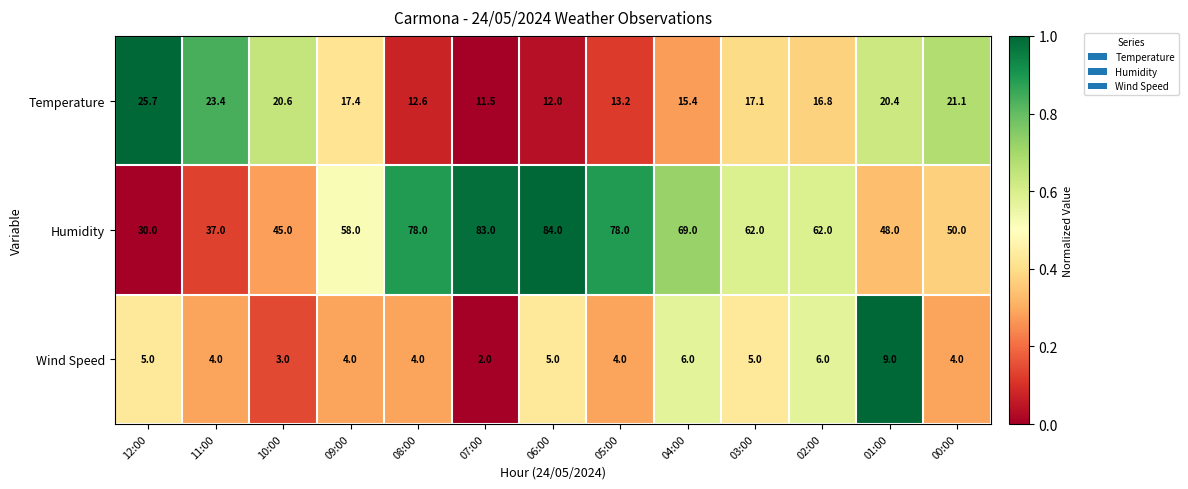

Where does the Humidity series first go above 62?

08:00